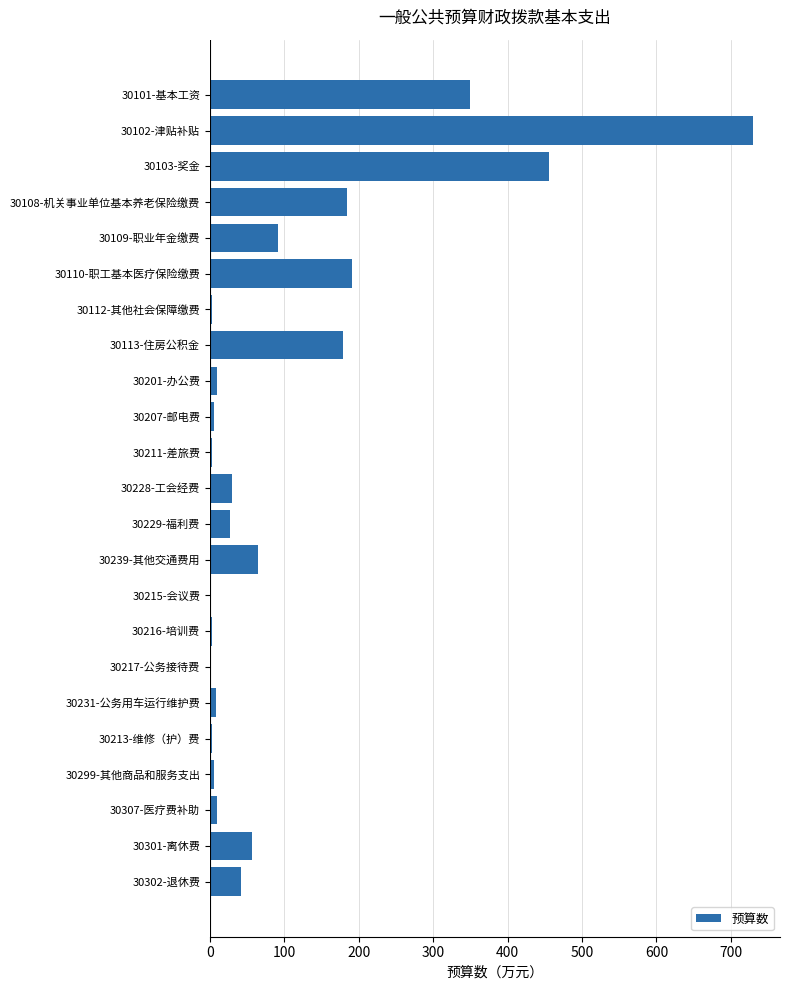

What is the greatest value displayed?

729.6